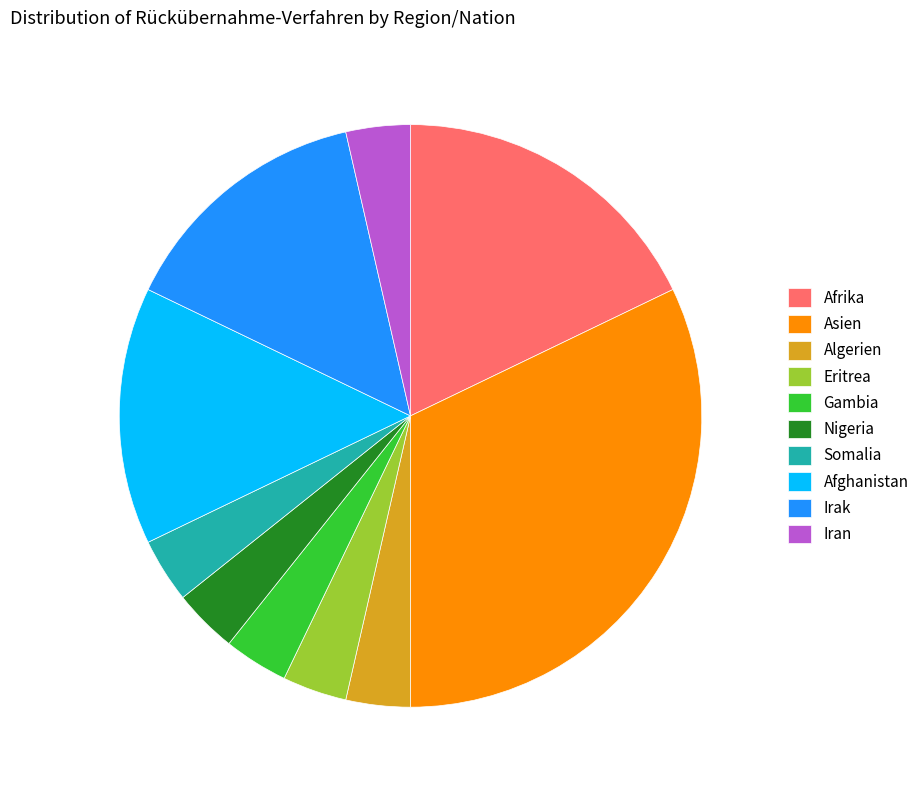

How many slices are in this pie chart?

10